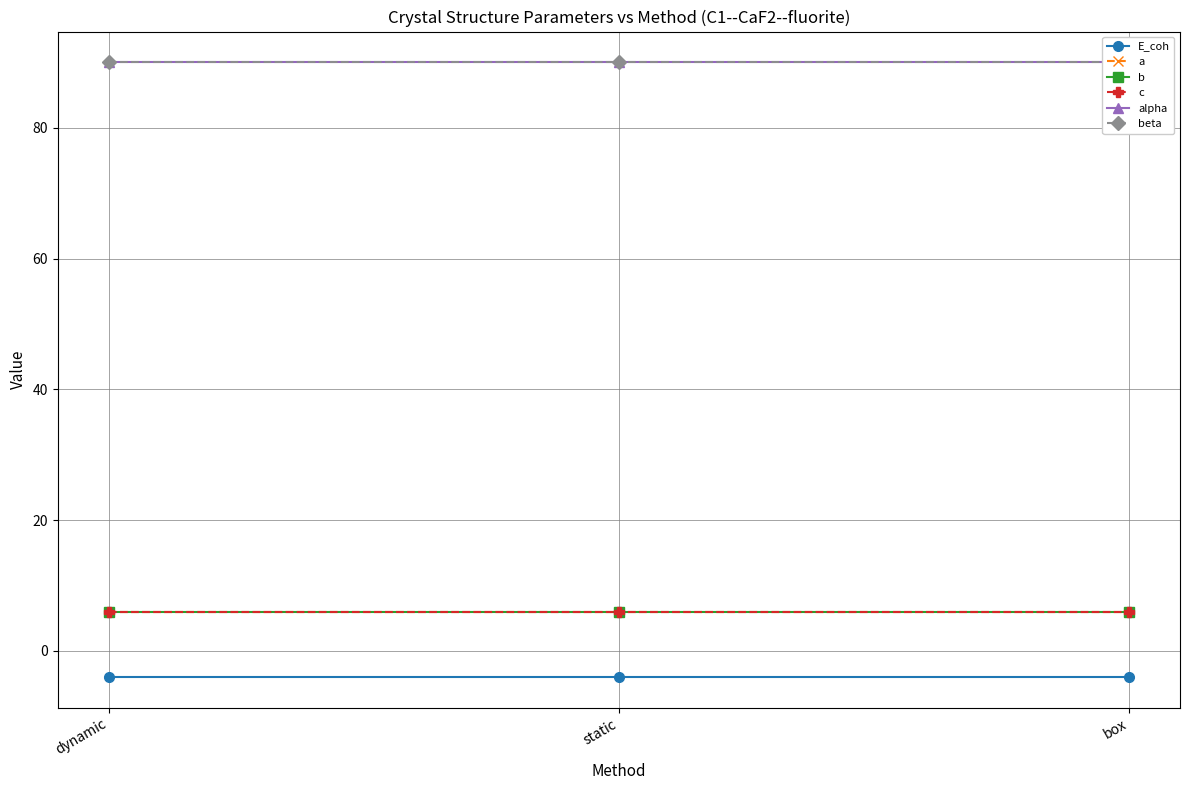

How many lines are shown in the chart?

6